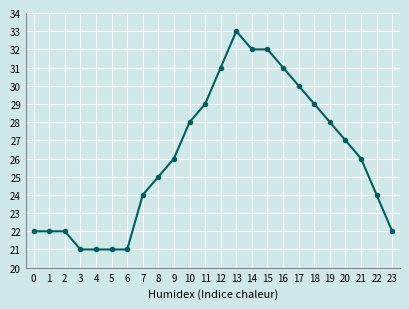

How many lines are shown in the chart?

1